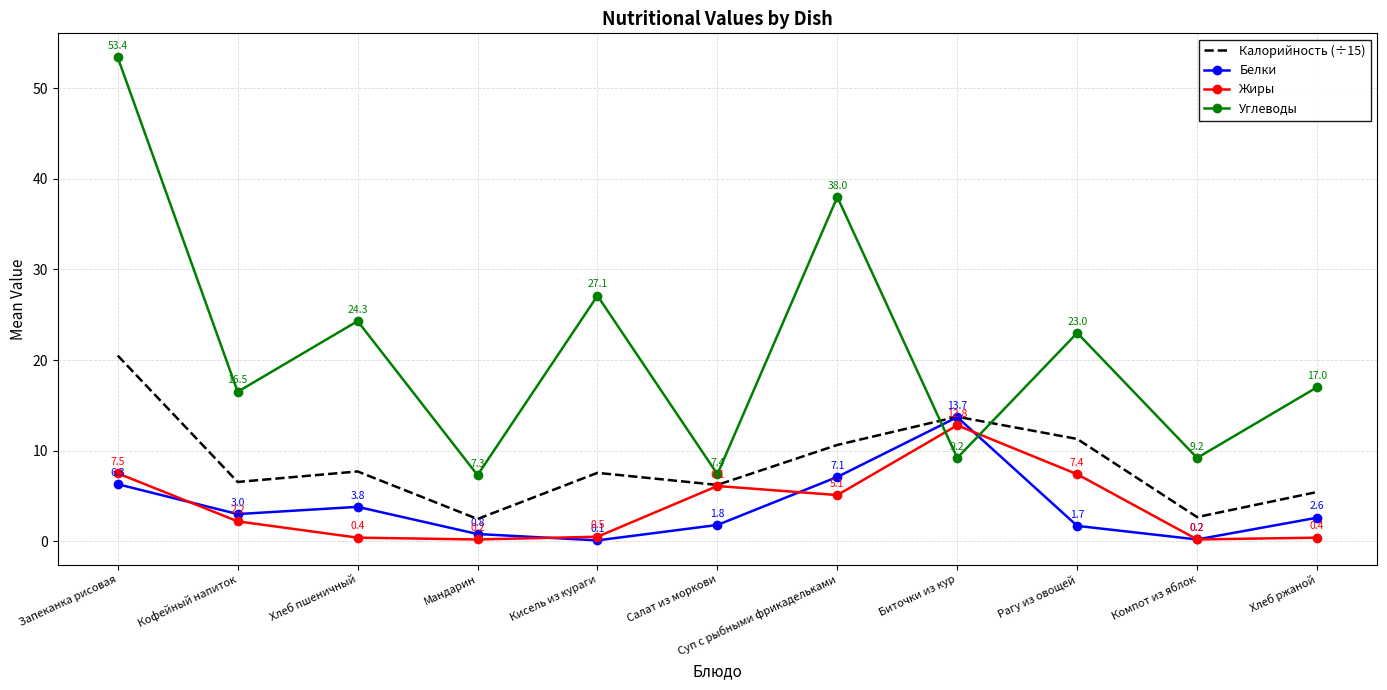

At how many categories does at least one series exceed 15?

7